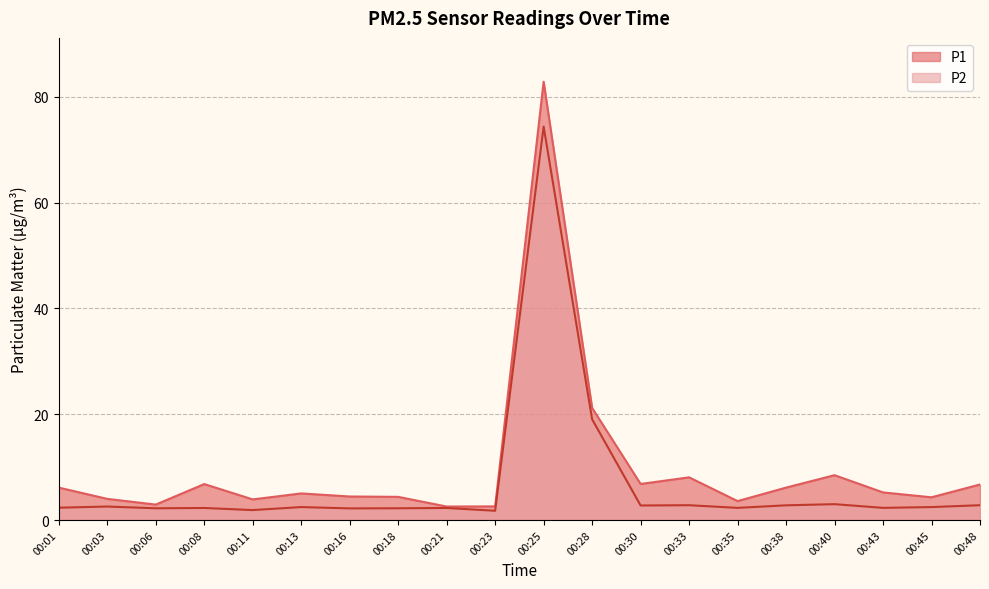

What are all the series names shown in the legend?

P1, P2